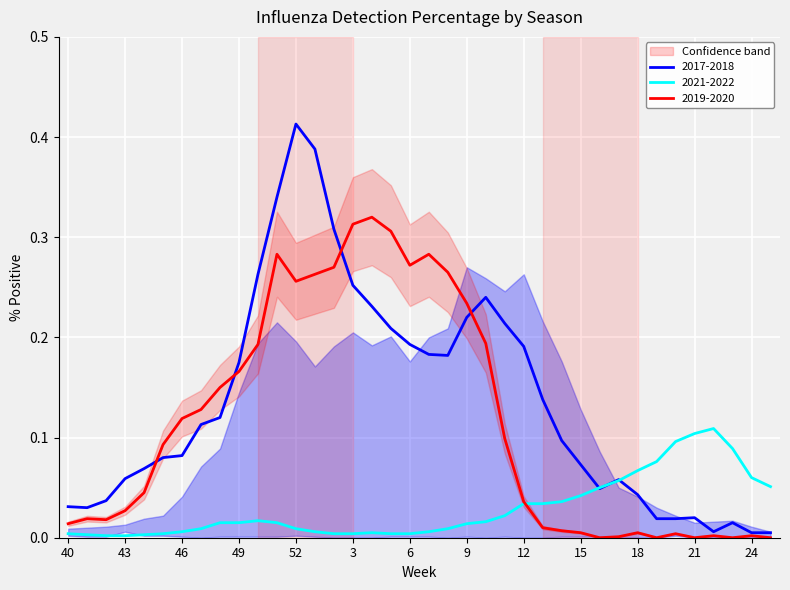

Which series has the widest spread of values?

2017-2018